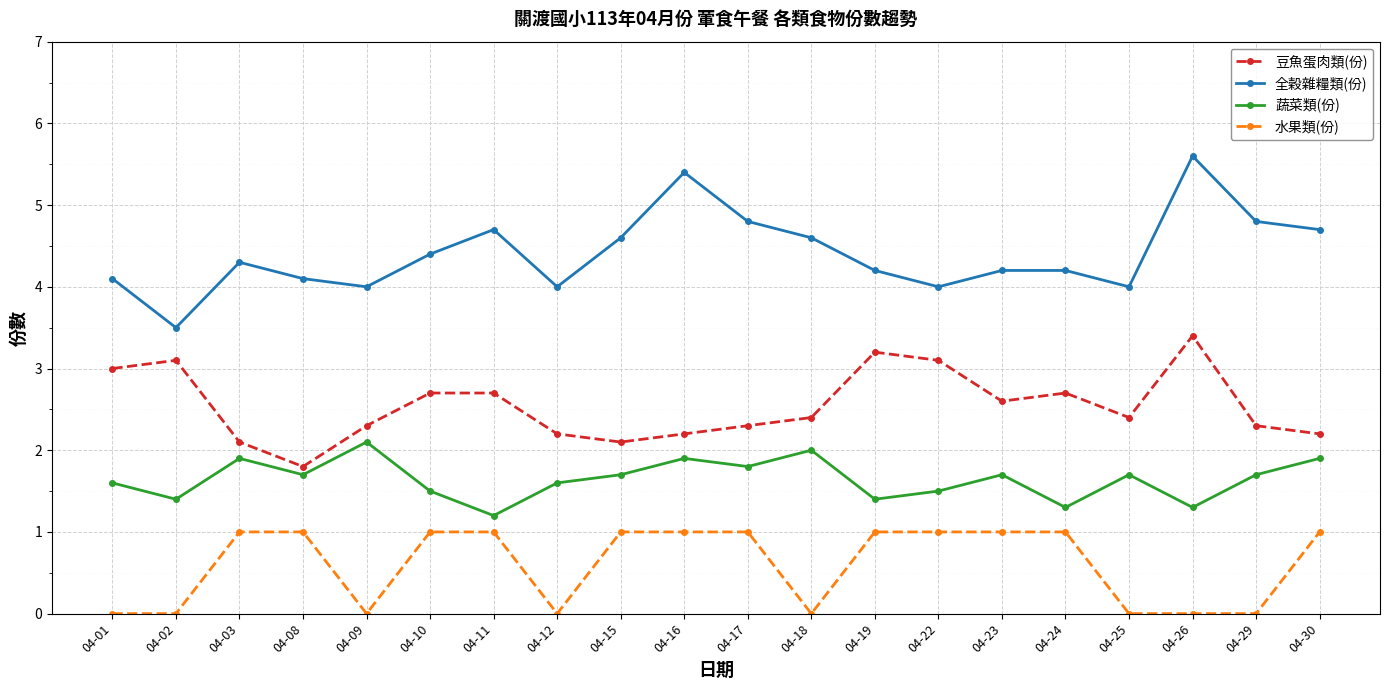

Where does the 全穀雜糧類(份) series first go above 4?

04-01